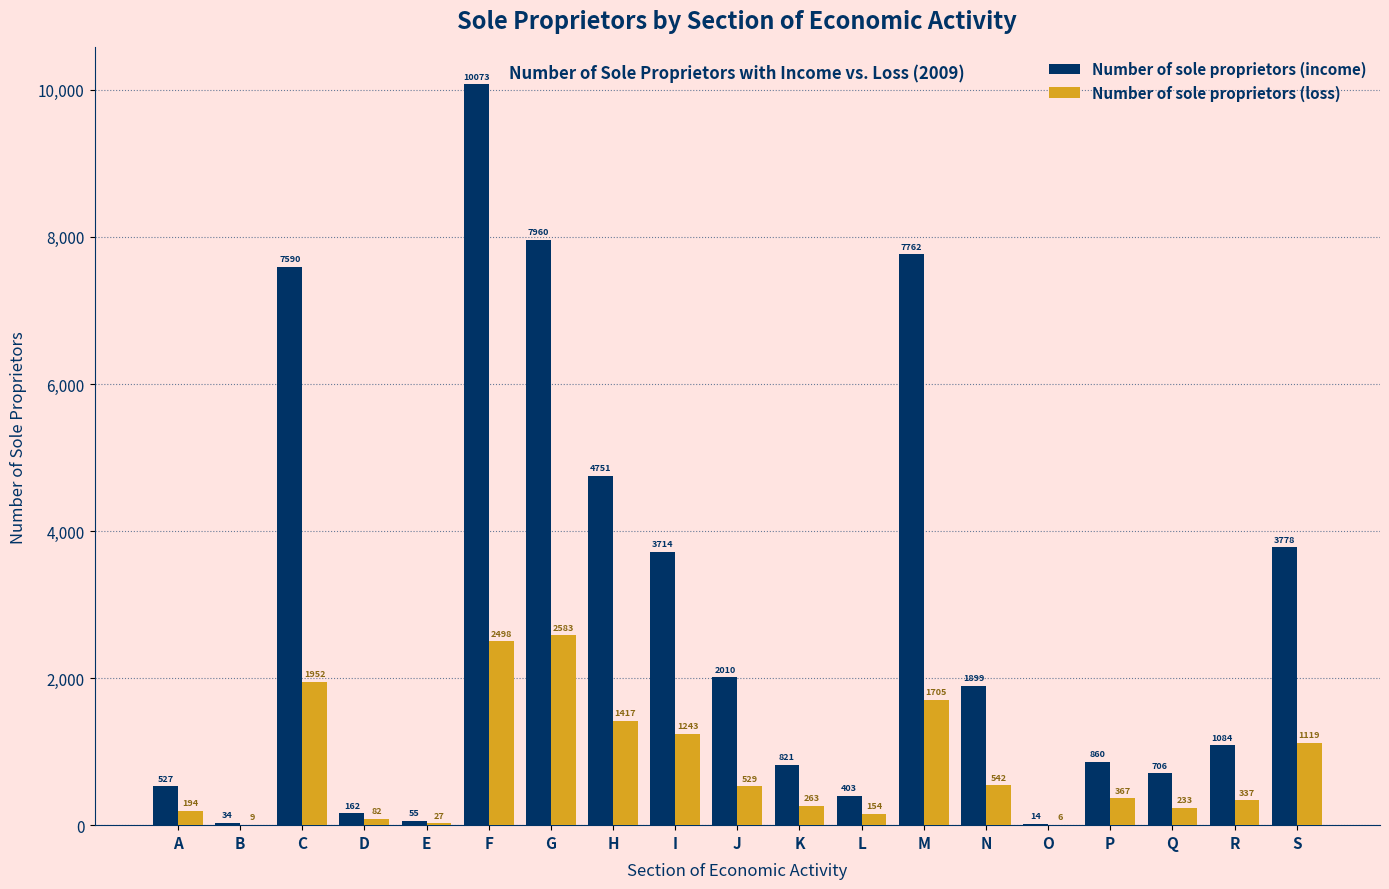

Reading left to right, what are all the values shown in this chart?

Number of sole proprietors (income): A=527	B=34	C=7590	D=162	E=55	F=10073	G=7960	H=4751	I=3714	J=2010	K=821	L=403	M=7762	N=1899	O=14	P=860	Q=706	R=1084	S=3778
Number of sole proprietors (loss): A=194	B=9	C=1952	D=82	E=27	F=2498	G=2583	H=1417	I=1243	J=529	K=263	L=154	M=1705	N=542	O=6	P=367	Q=233	R=337	S=1119